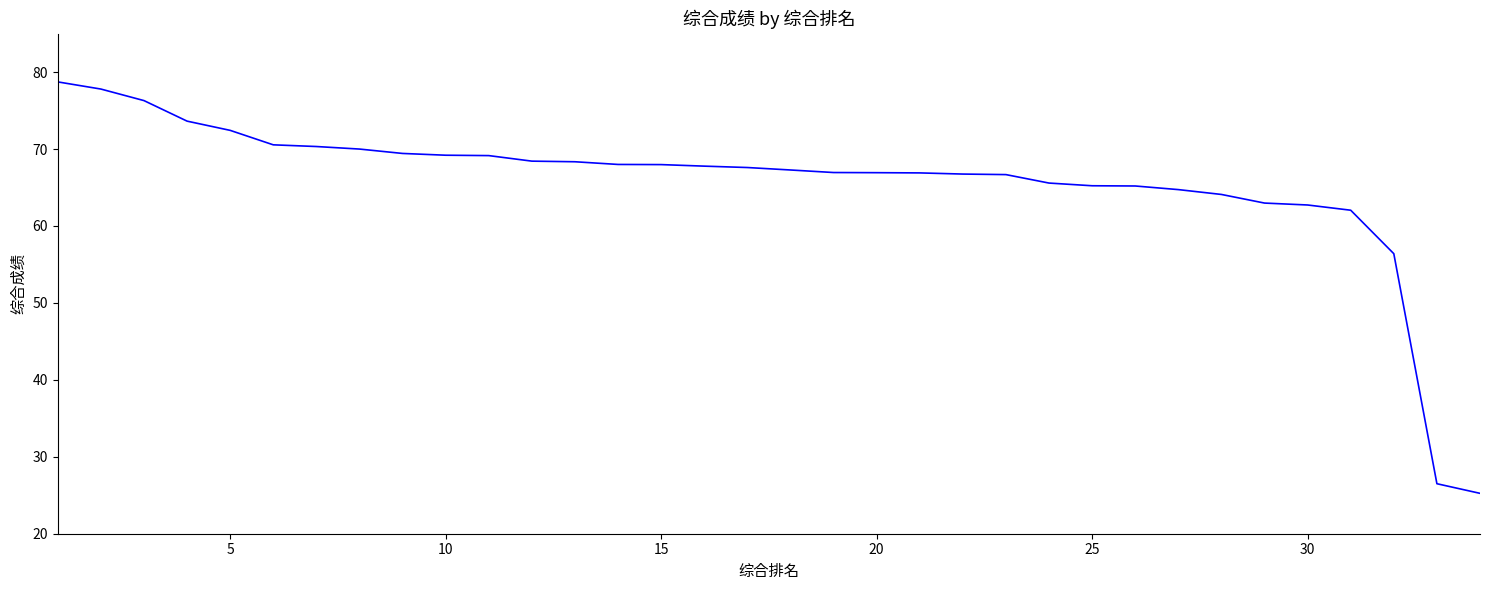

What is the maximum value shown in the chart?

78.7